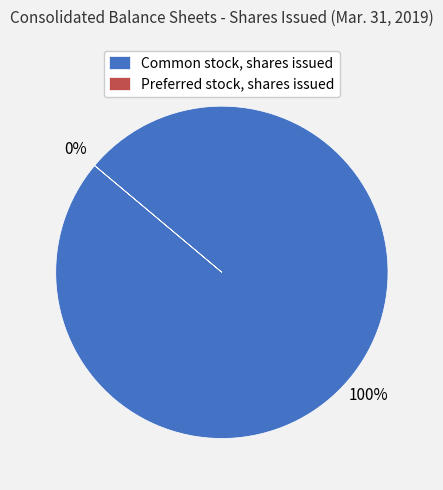

True or false: Preferred stock, shares issued accounts for 8% of the total.

False